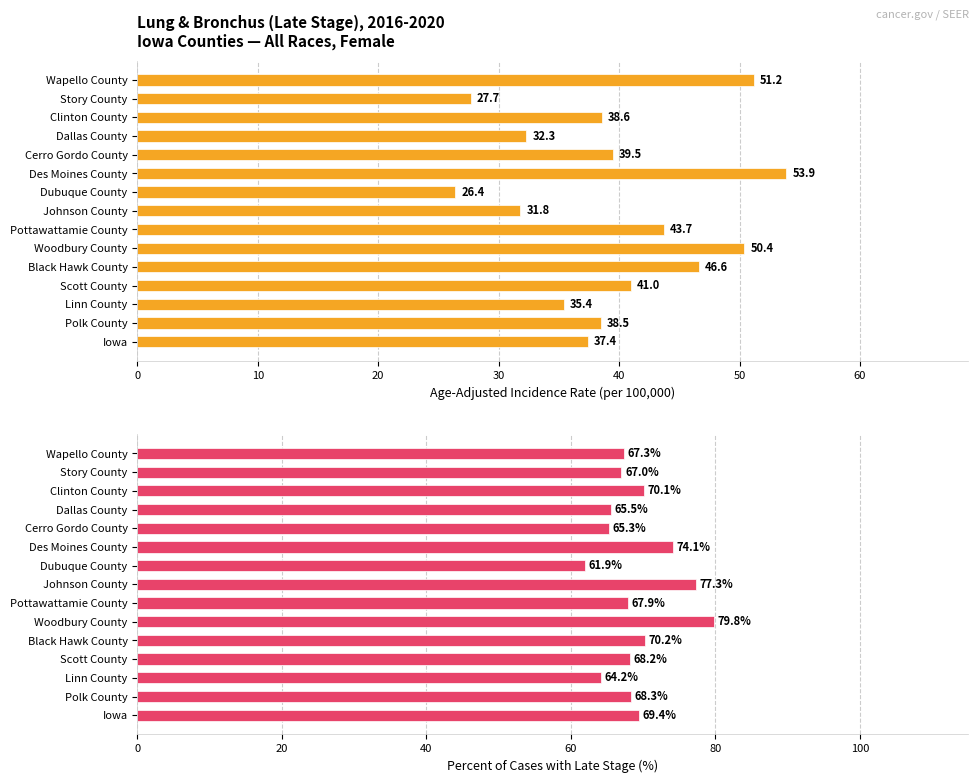

Rank the series by their average value, from highest to lowest.

Percent of Cases with Late Stage (%), Age-Adjusted Incidence Rate (per 100,000)